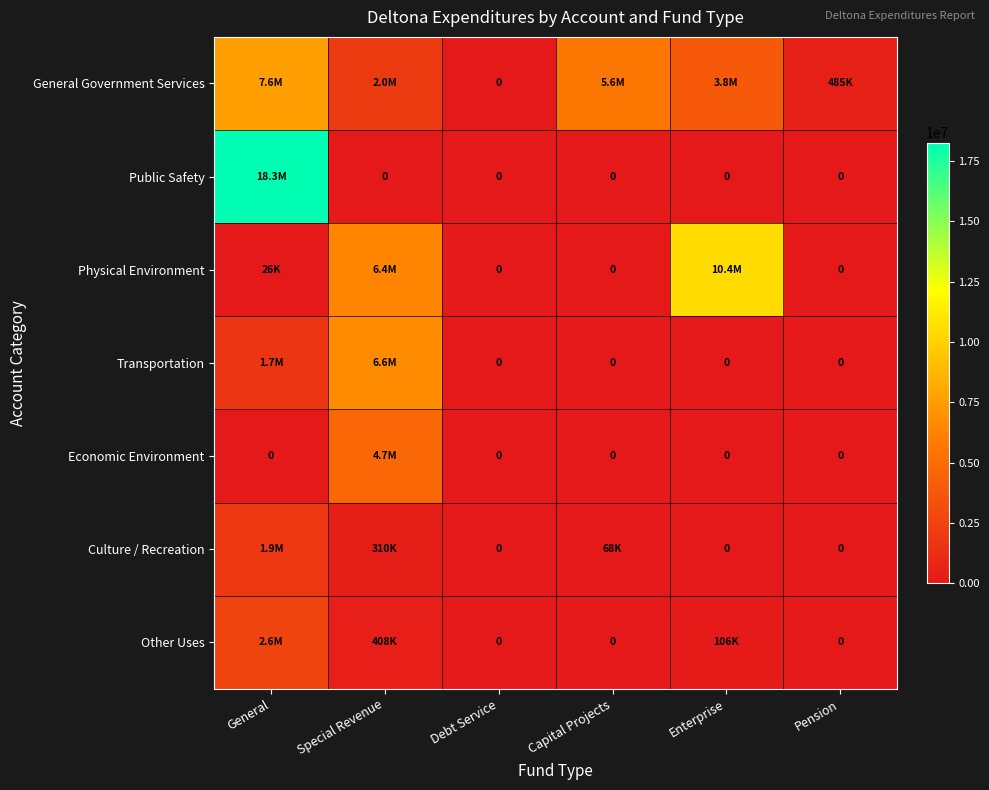

What is the difference between the maximum and minimum values in the Transportation series?

6638953